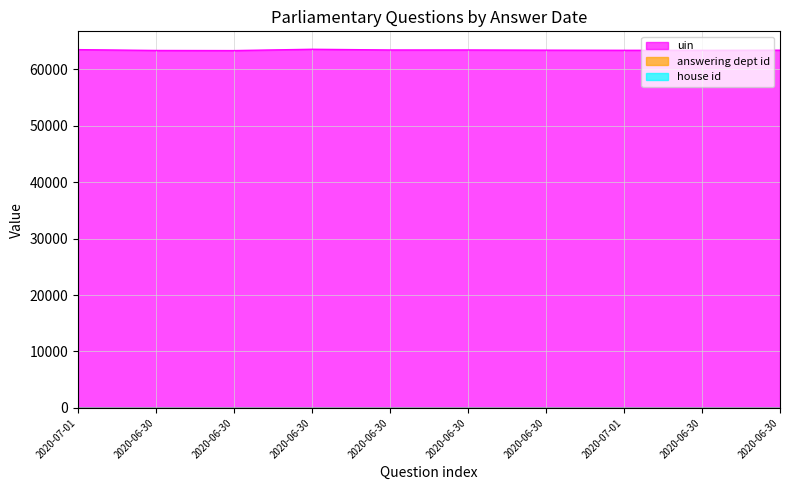

Is the value of answering dept id at 2020-06-30 greater than the value of house id at 2020-06-30?

Yes